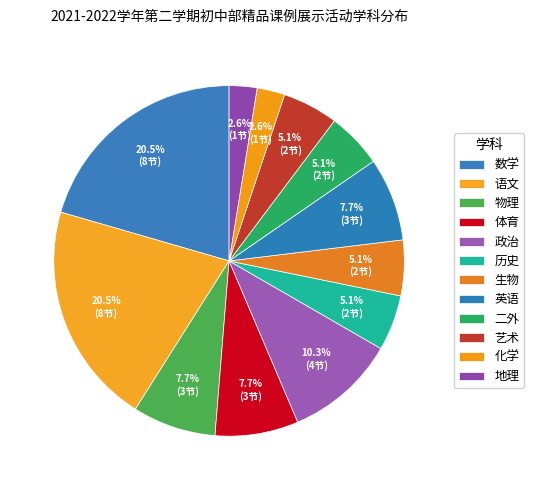

What is the ratio of the value at 政治 to the value at 化学?

4.0